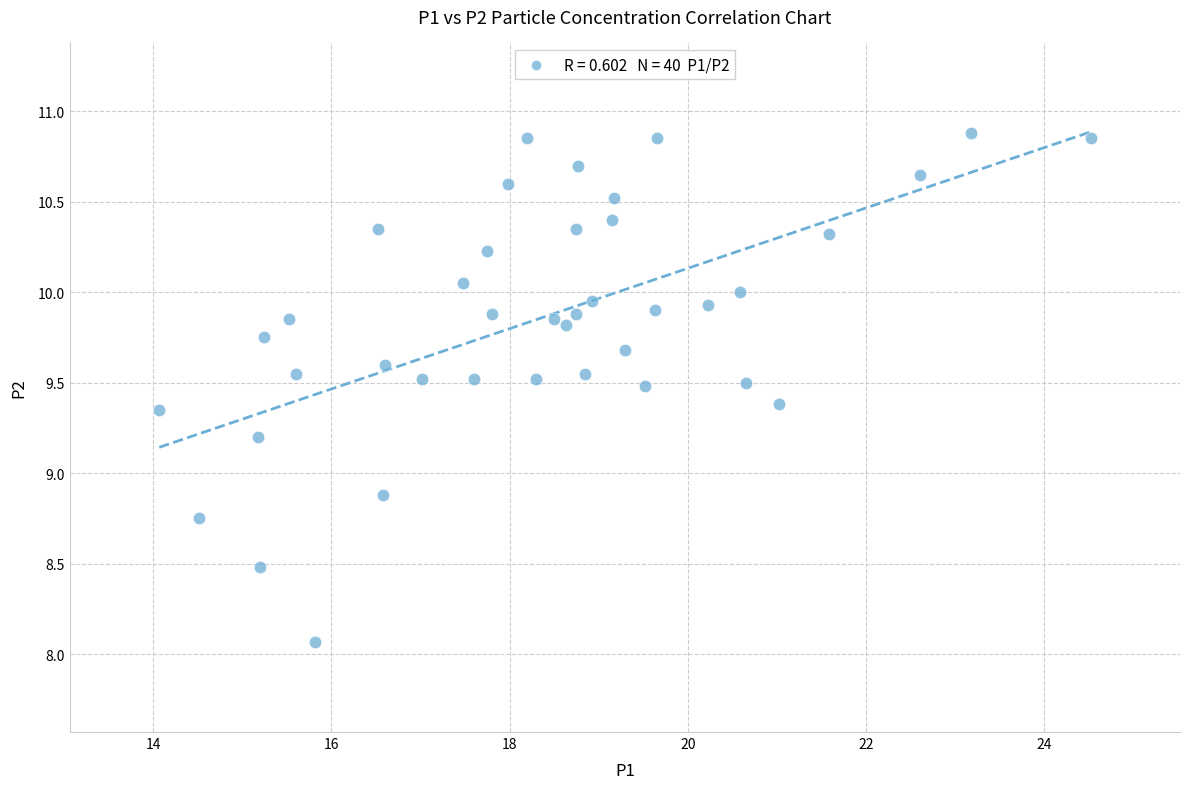

What Y value in the scatter plot is closest to 9?

8.9